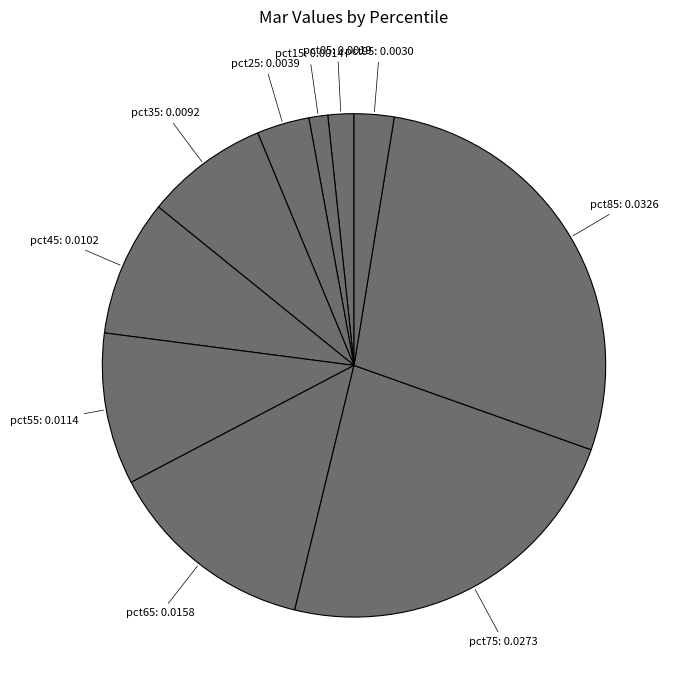

Rank the categories by value from highest to lowest.

pct85, pct75, pct65, pct55, pct45, pct35, pct25, pct95, pct05, pct15